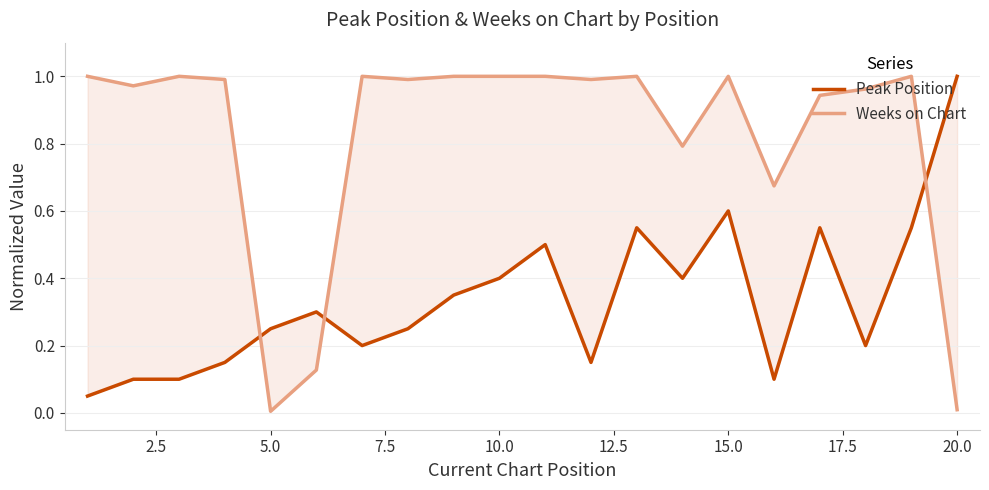

What is the difference between the maximum and minimum values in the Weeks on Chart series?

1.0